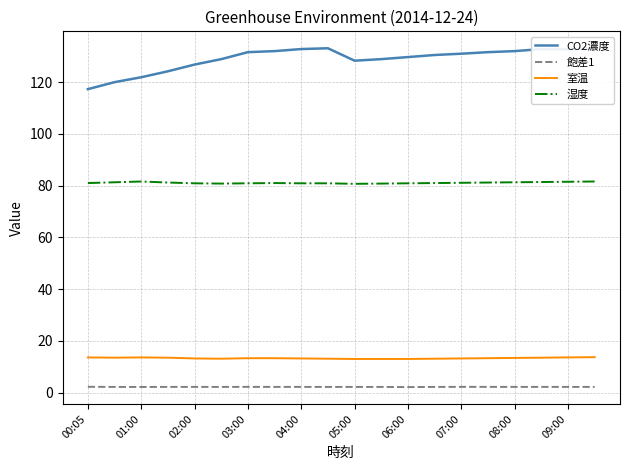

True or false: CO2濃度 and 飽差1 intersect in this chart.

False